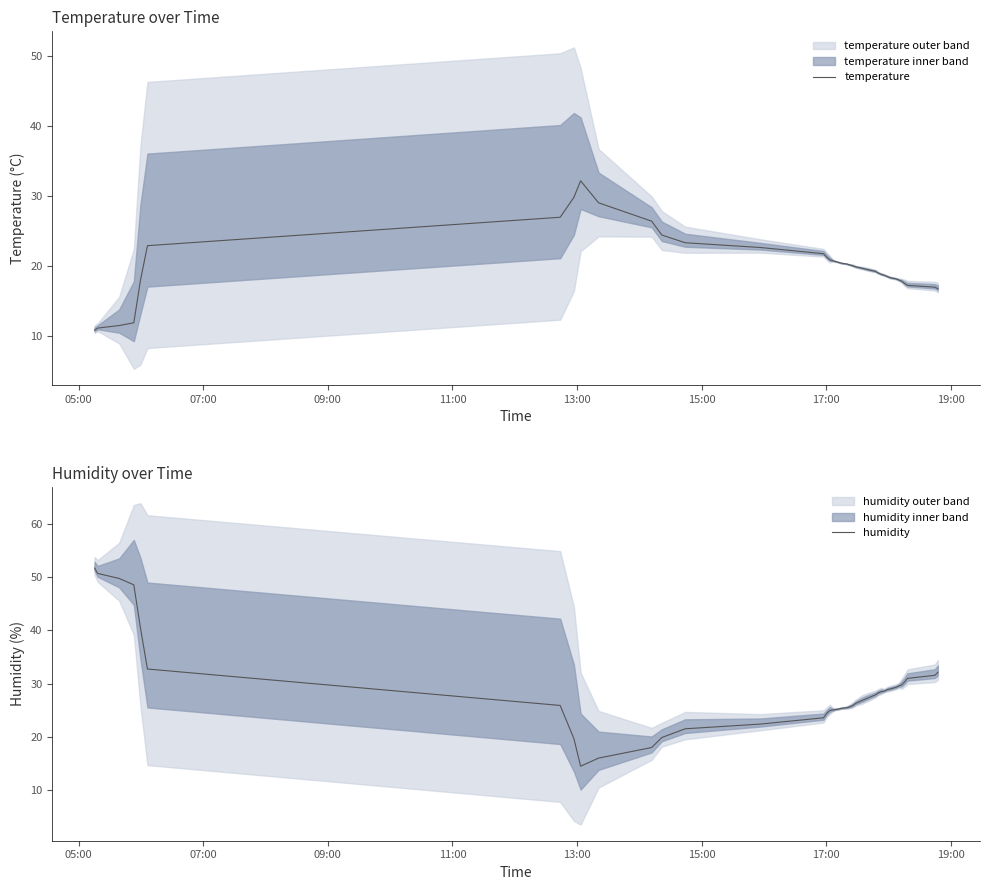

What is the highest value of the temperature series?

32.2